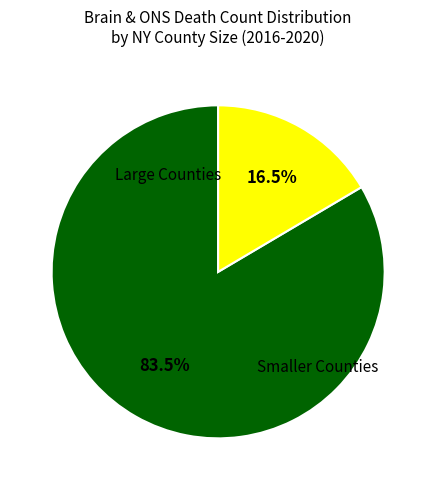

Is there any slice that represents more than half of the pie?

Yes